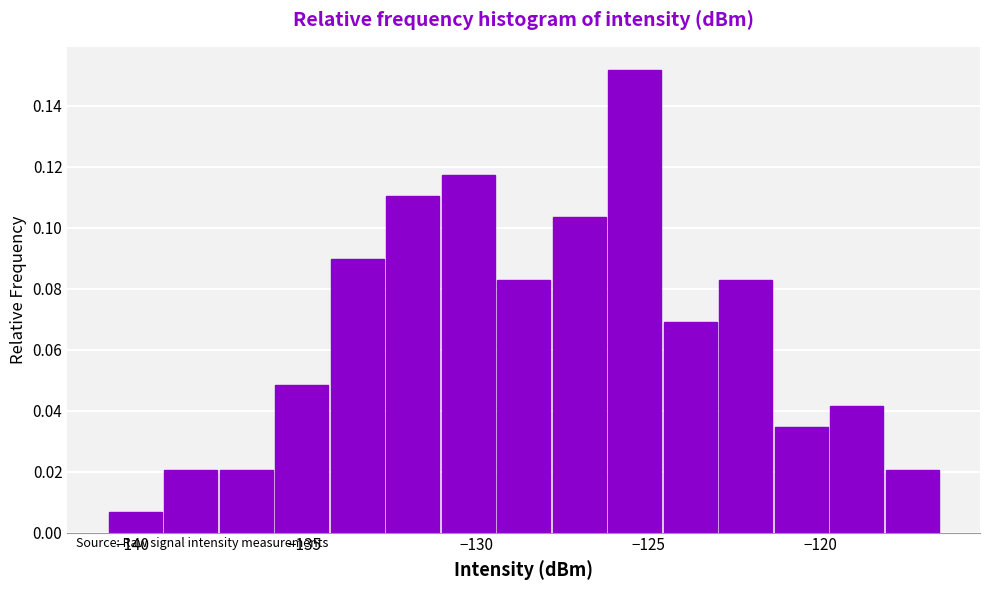

Read against the x-axis, roughly where is the centre of the tallest bar?

-125.5